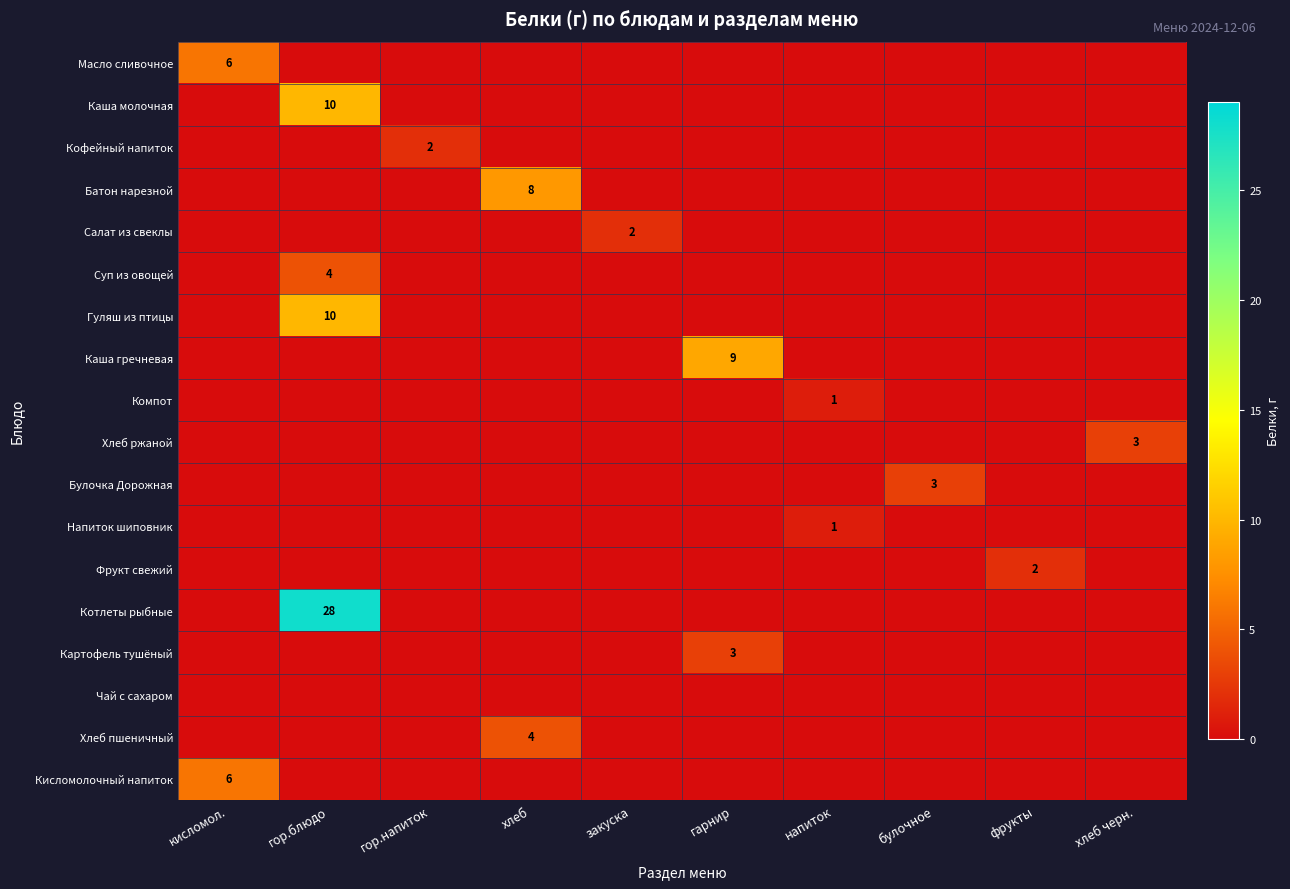

The value of Булочка Дорожная at закуска is 0. True or false?

True